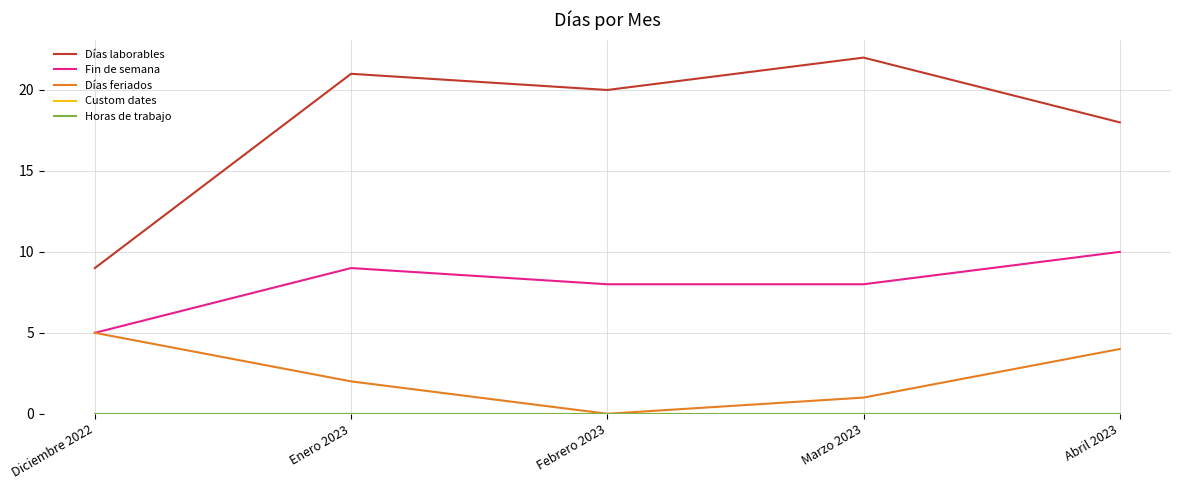

True or false: Custom dates and Fin de semana intersect in this chart.

False